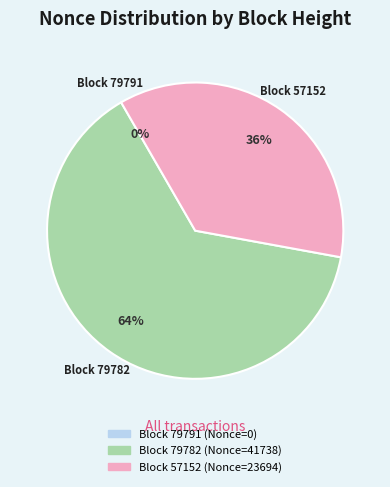

What percentage is NOT represented by 57152?

63.8%